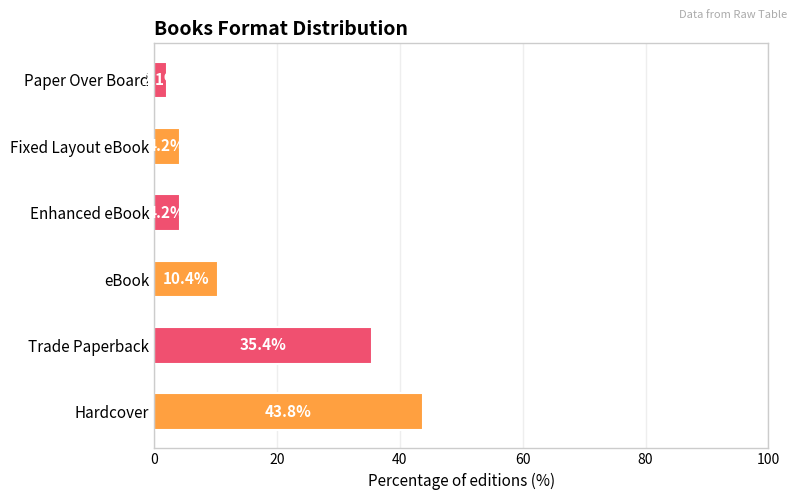

What is the difference between the maximum and minimum values?

41.7